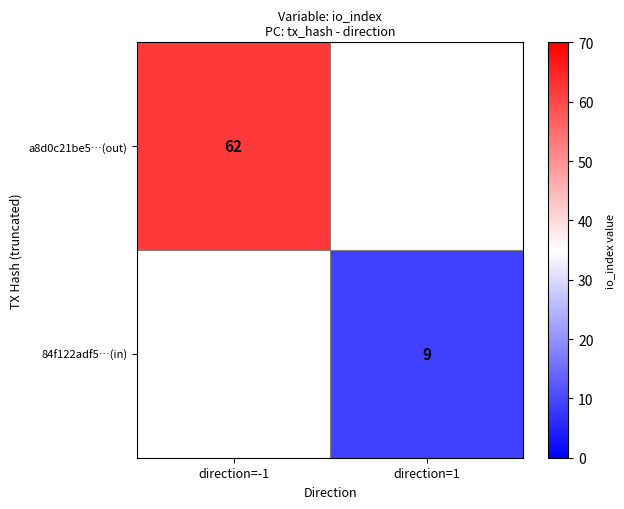

Which label corresponds to the largest value in the chart?

direction=-1